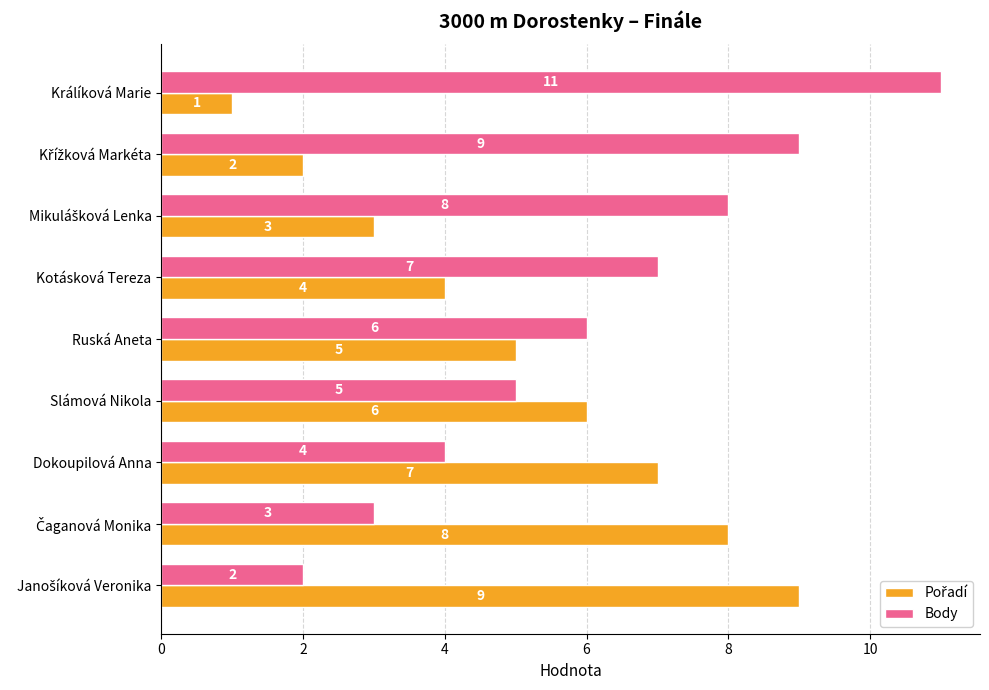

What is the average value of the Body series?

6